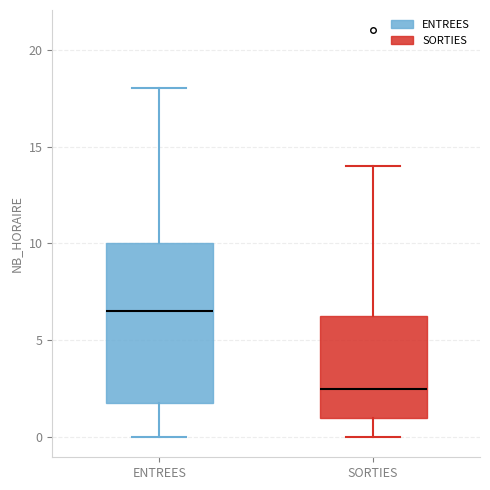

Reading left to right, transcribe this box plot: for each box, give where its median line is, the range the box spans, and where its two whiskers end, as read against the y-axis. The values are not printed on the chart, so give them approximately, as read against the axis.

ENTREES: median 6.5, box 2.0 to 10.0, whiskers 0.0 to 18.0
SORTIES: median 2.5, box 1.0 to 6.5, whiskers 0.0 to 14.0